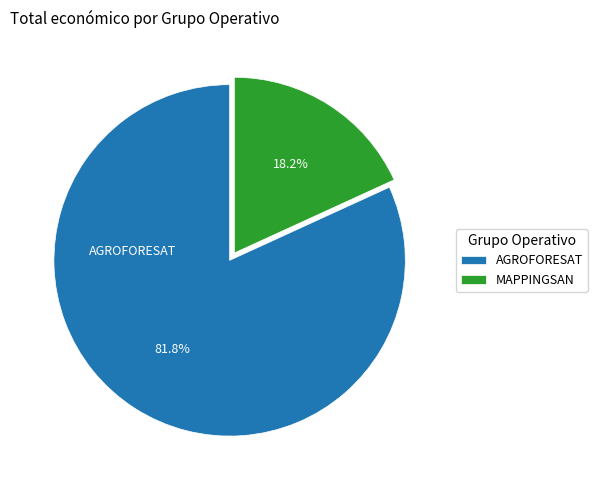

To the nearest percent, what is the difference between the MAPPINGSAN and AGROFORESAT slice percentages?

64%